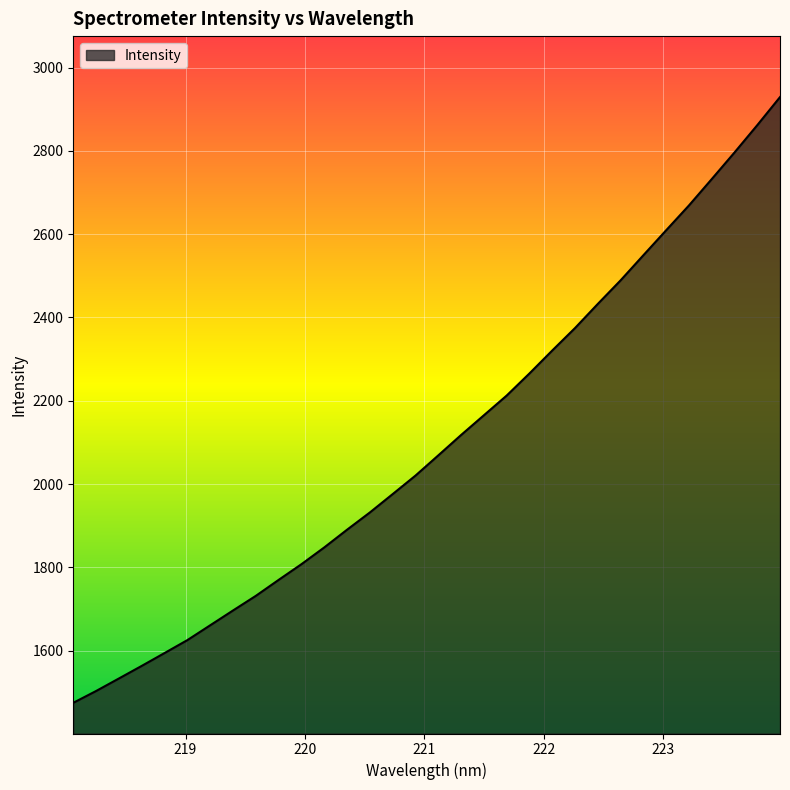

What is the greatest value displayed?

2929.3